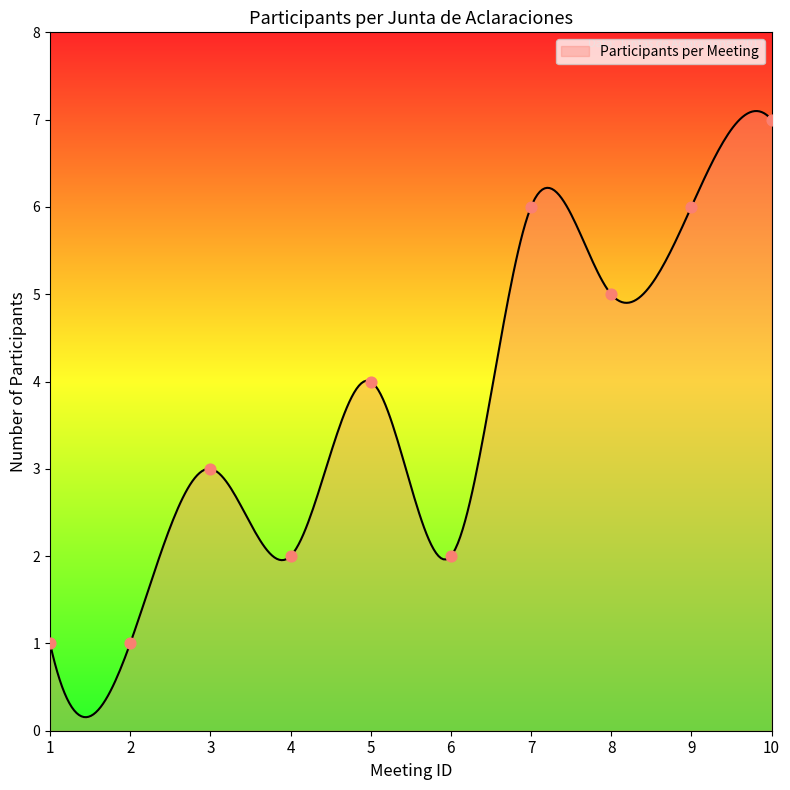

What is the ratio of the value at 10 to the value at 1?

7.0